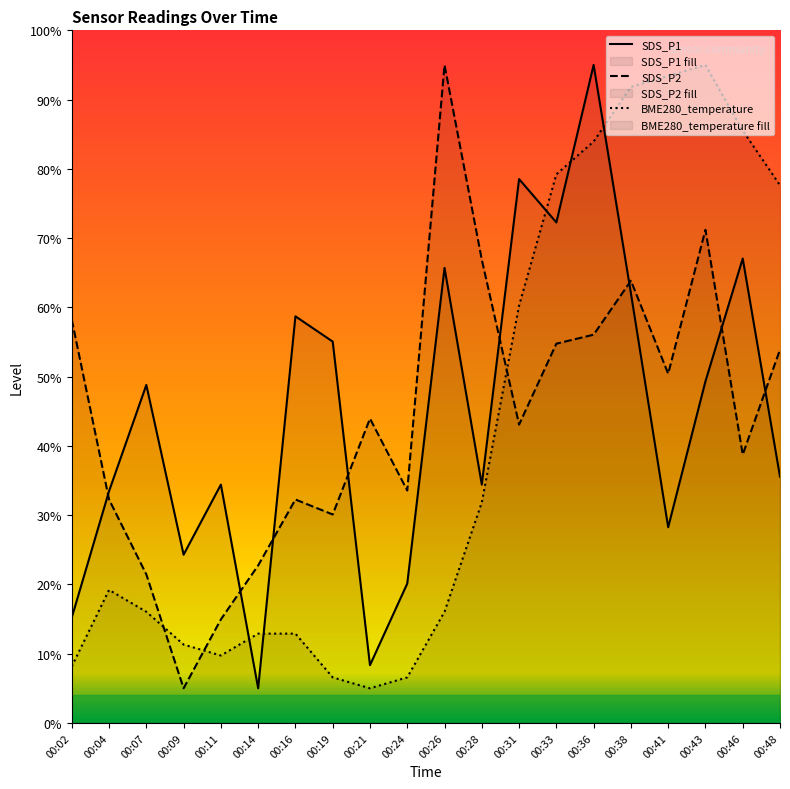

The BME280_temperature series shows 12.9 at 00:14. True or false?

True